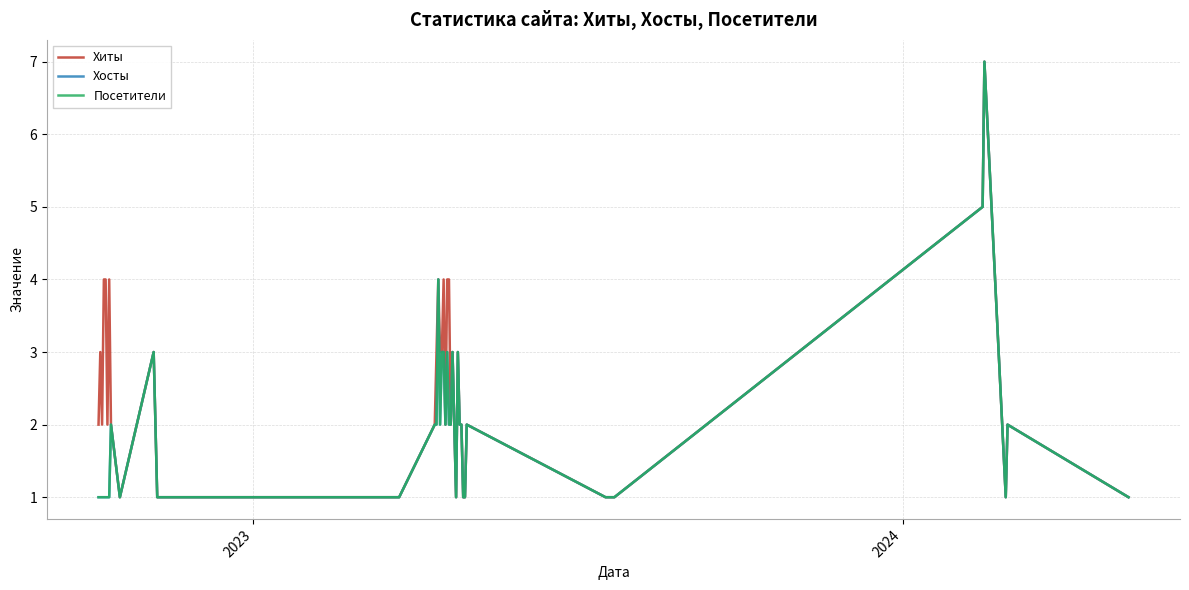

True or false: Хосты has more than 2 points higher than both neighbors.

True